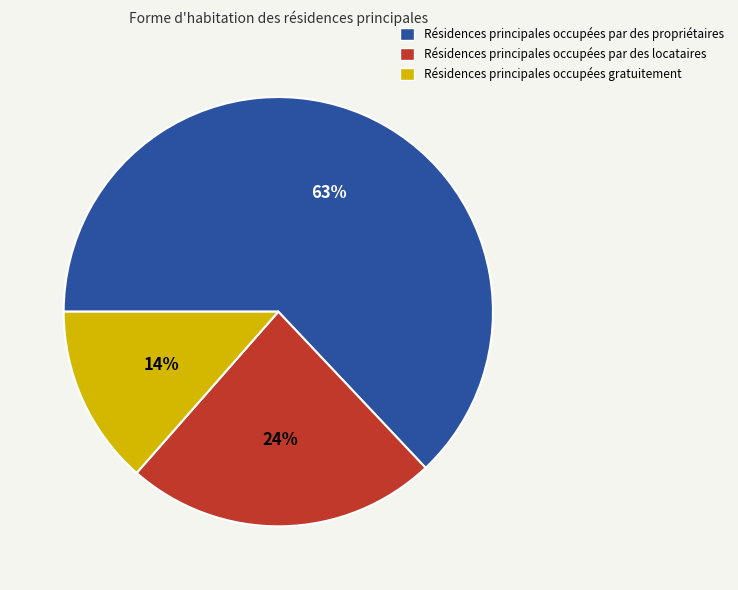

Is the sum of Résidences principales occupées par des locataires and Résidences principales occupées par des propriétaires greater than half?

Yes